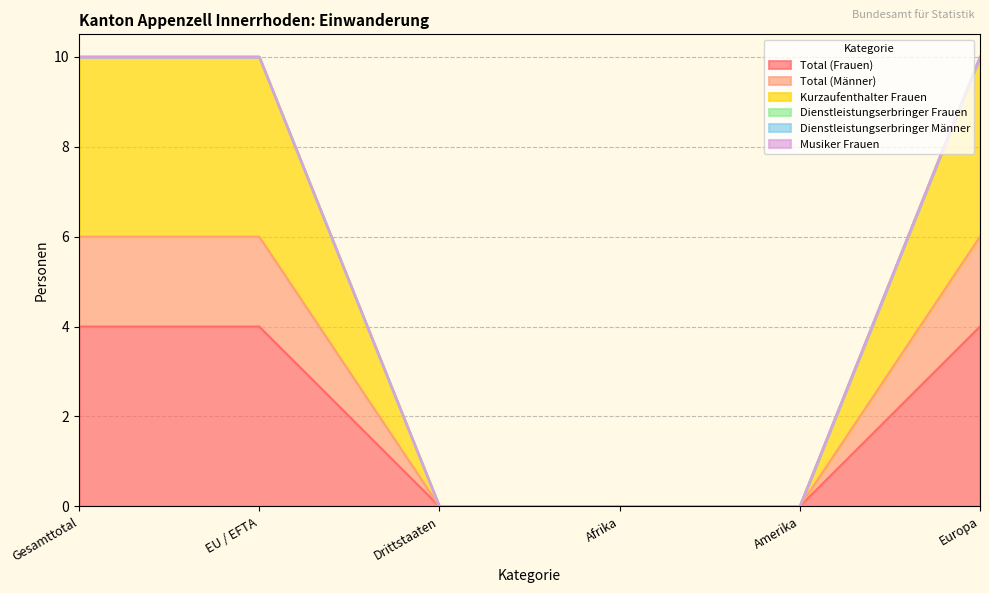

True or false: Kurzaufenthalter Frauen and Total (Frauen) cross at least once.

False